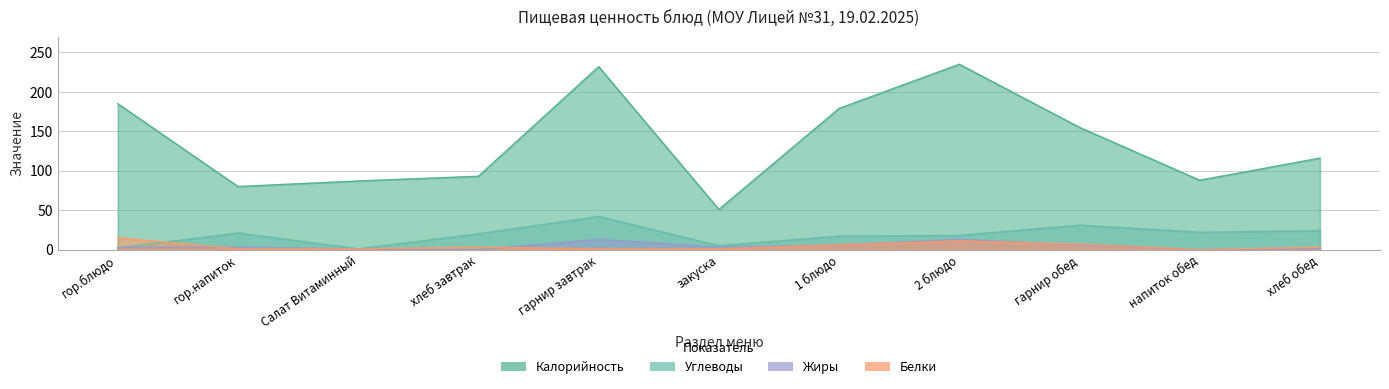

In Белки, how many points are lower than both neighbors (excluding endpoints)?

1